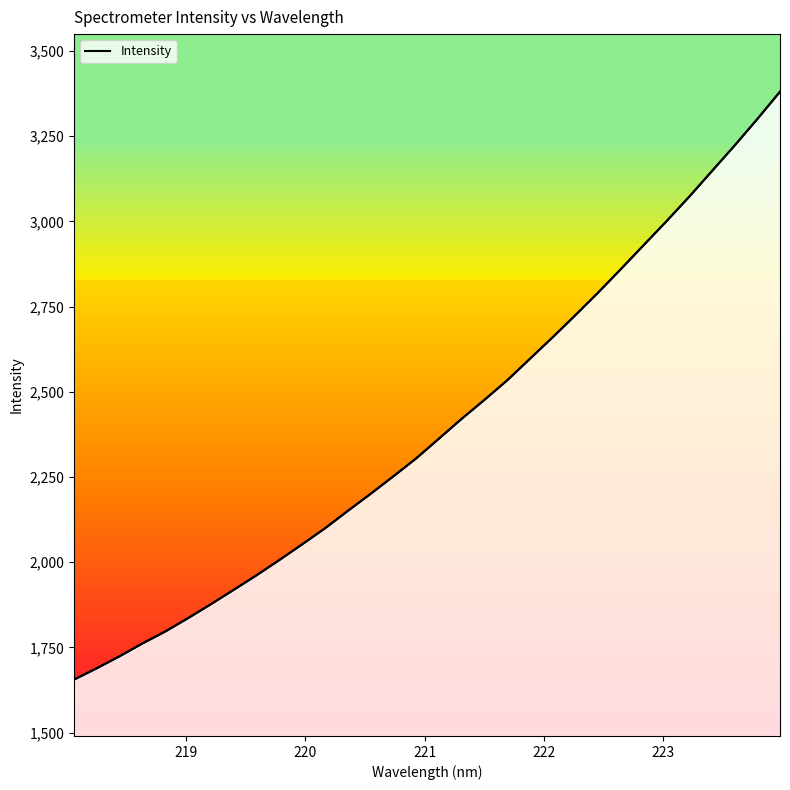

What is the minimum value shown in the chart?

1655.8